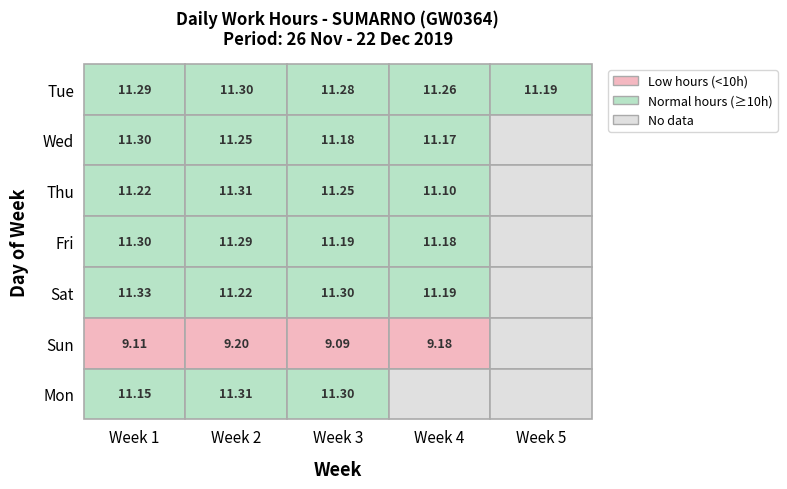

Is the value of Sun at 0 greater than the value of Tue at 2?

No